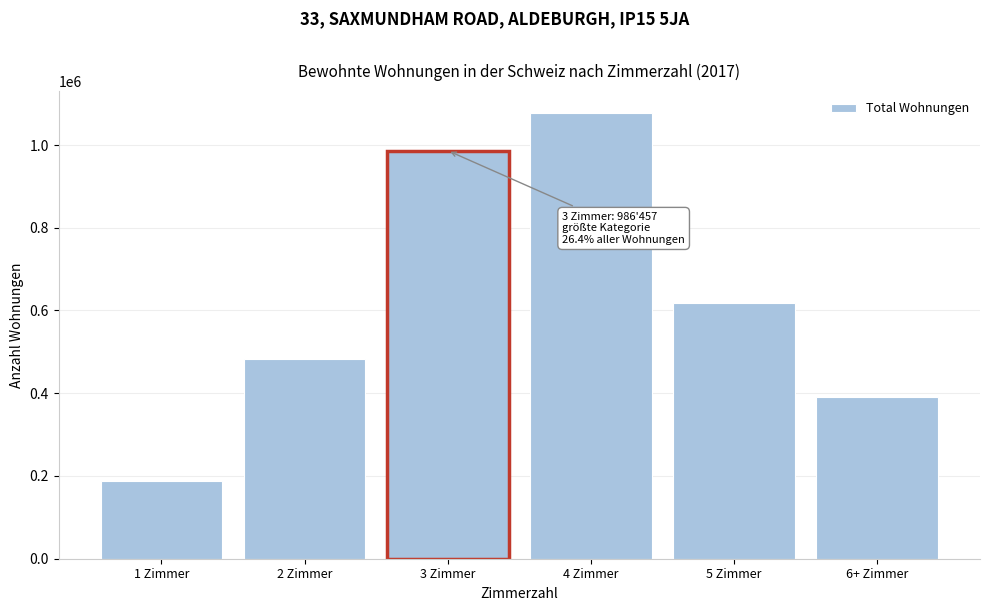

Reading left to right, what are all the values shown in this chart?

1 Zimmer=188951	2 Zimmer=482499	3 Zimmer=986457	4 Zimmer=1076479	5 Zimmer=617283	6+ Zimmer=391901